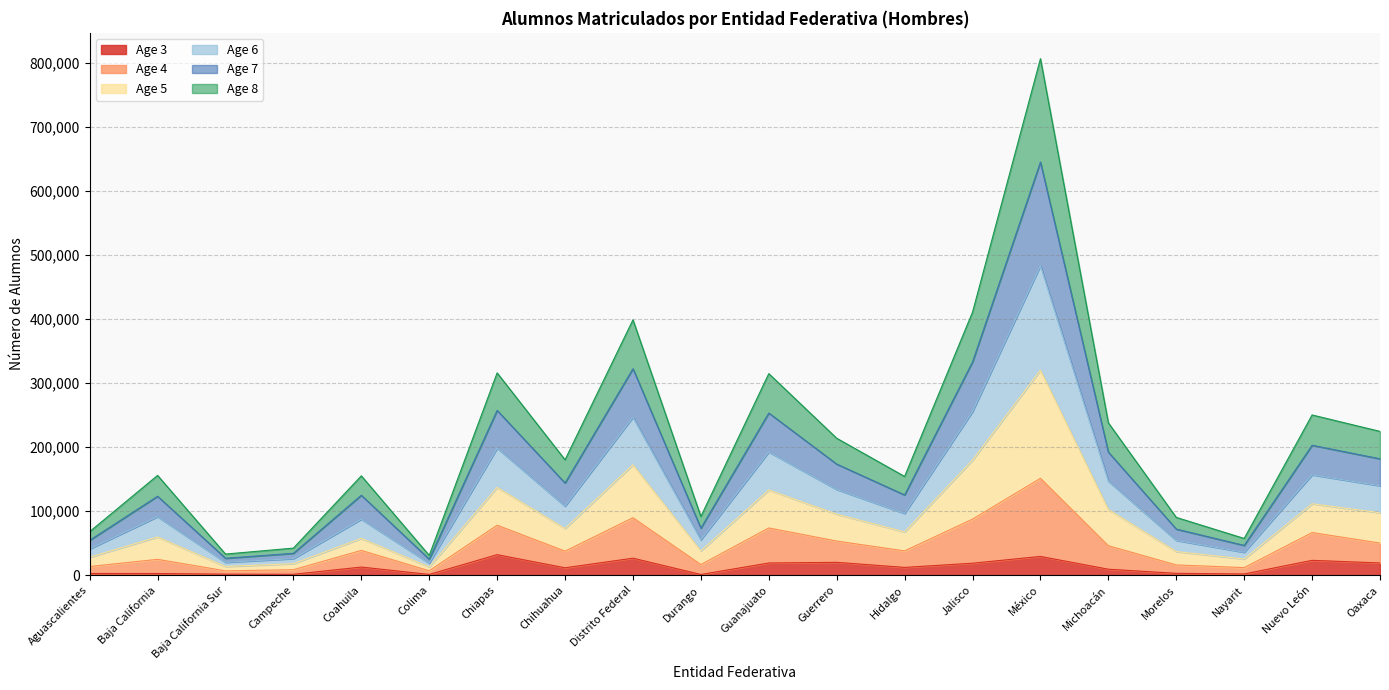

What are all the series names shown in the legend?

Age 3, Age 4, Age 5, Age 6, Age 7, Age 8